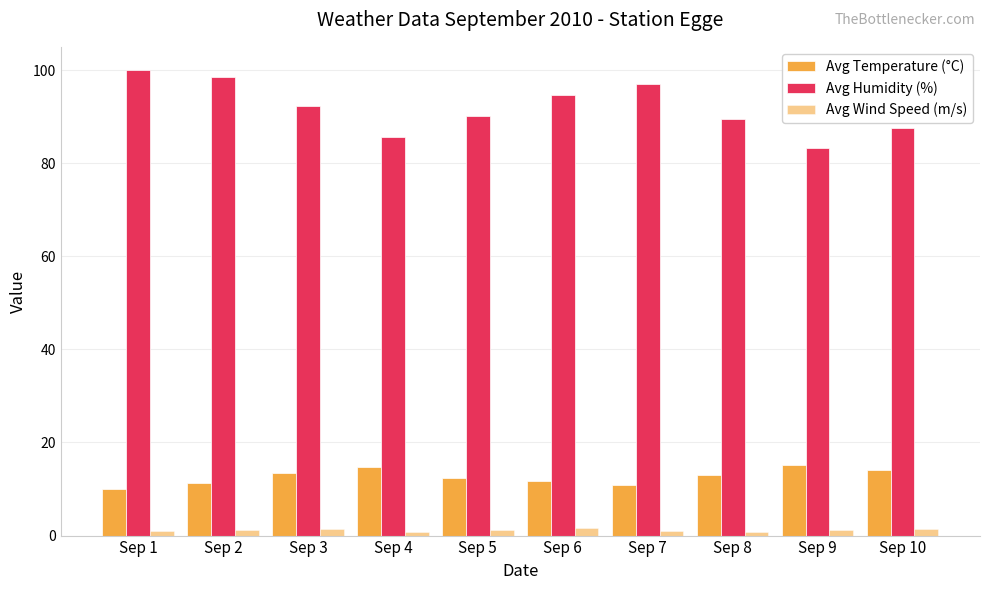

What is the difference between the maximum and second lowest values in the Avg Humidity (%) series?

14.4